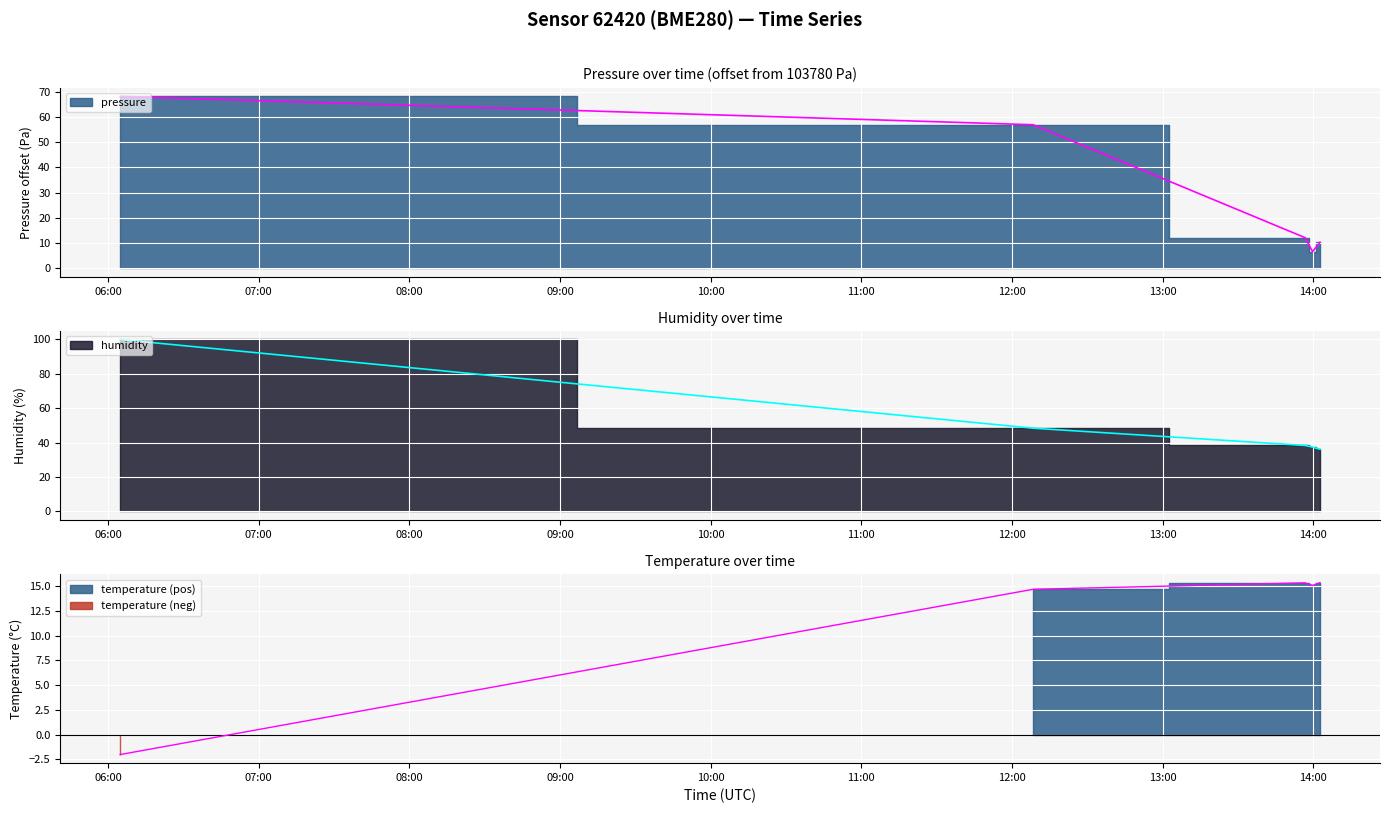

How many data points does each series have?

5